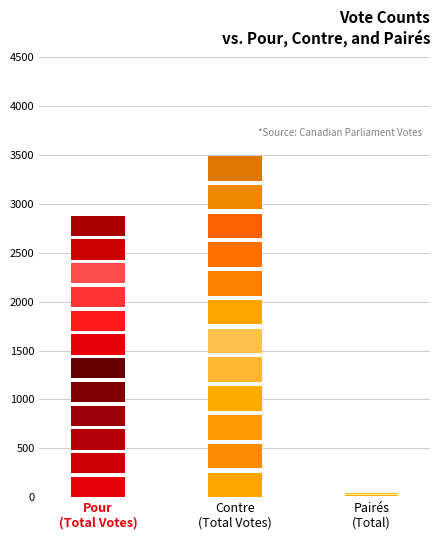

Which series has the largest total across all categories?

Contre